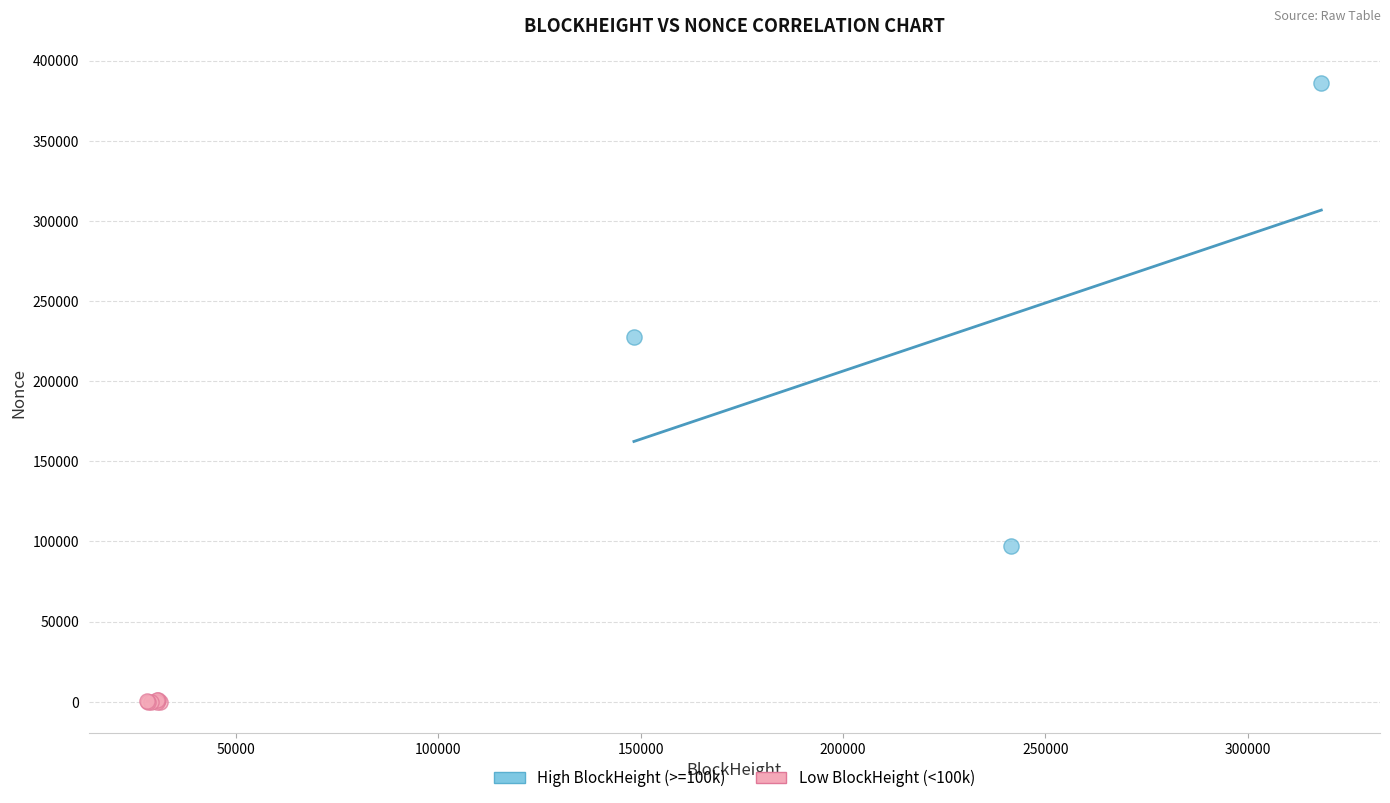

What are all the series names shown in the legend?

High BlockHeight (>=100k), Low BlockHeight (<100k)